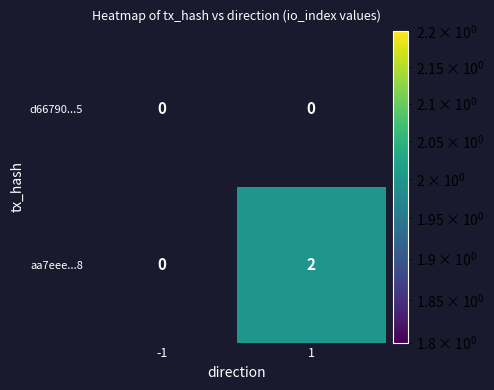

The value of aa7eee...8 at 1 is 3. True or false?

False